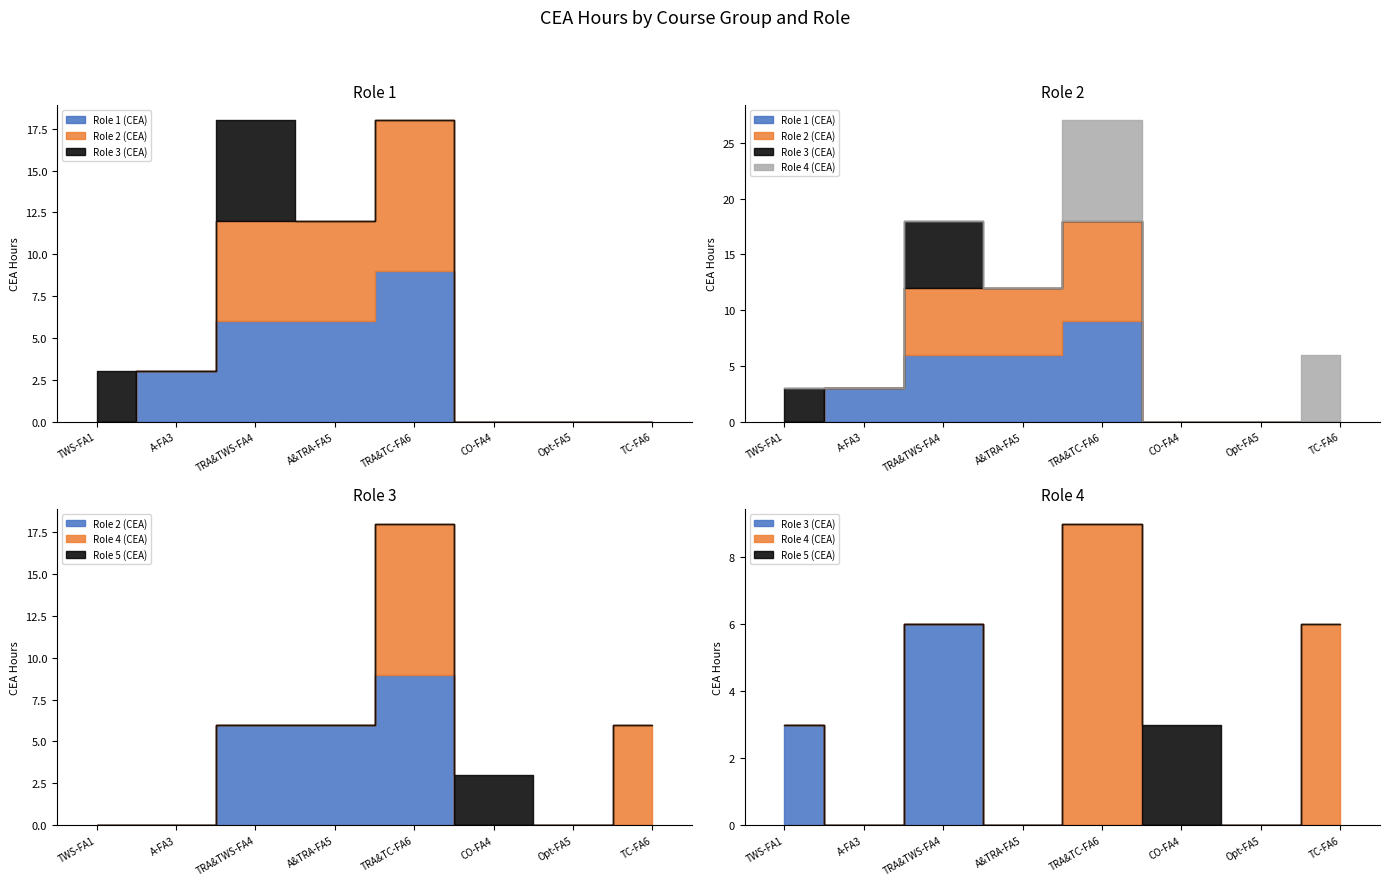

How many values in the Role 5 (CEA) series exceed 0?

1